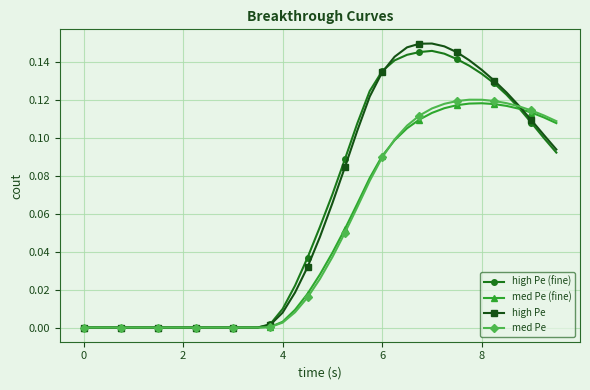

True or false: high Pe has more than 0 interior local peaks.

True